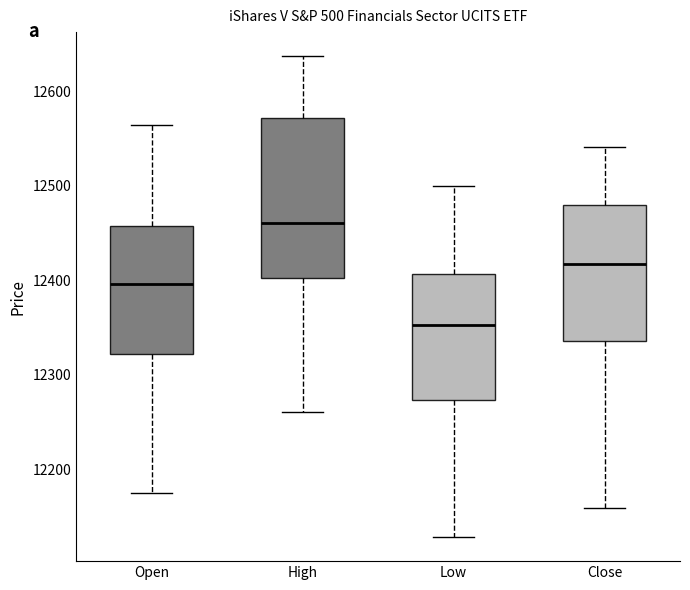

Where does the median line of the box for Low sit on the y-axis? The values are not printed on the chart, so give them approximately, as read against the axis.

12350